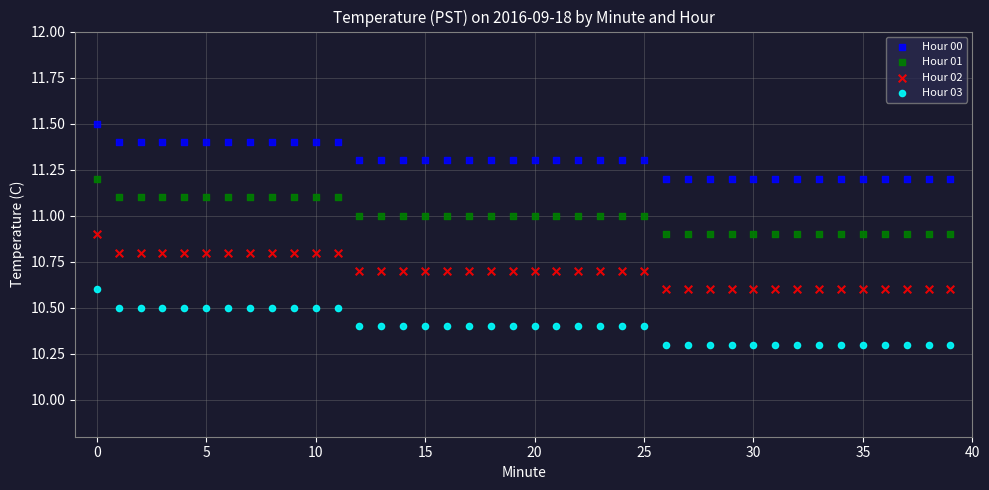

Across all data points, what is the range of Y values (max minus min)?

1.2